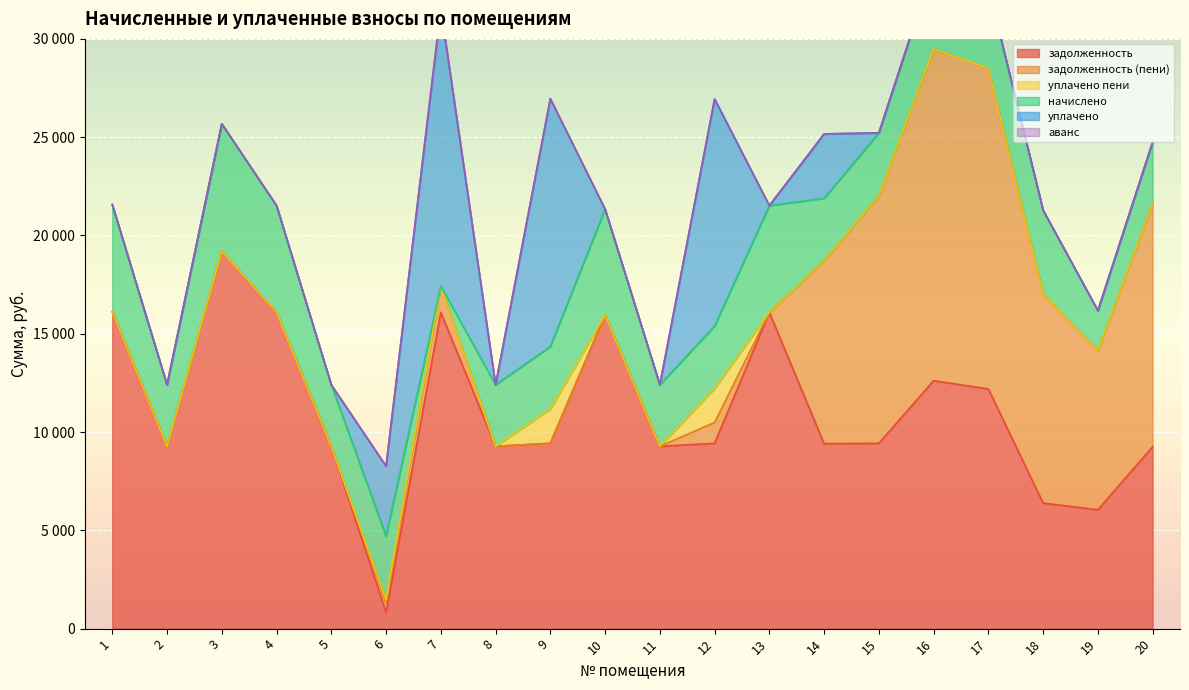

Rank the series by their maximum value, from lowest to highest.

аванс, уплачено пени, начислено, уплачено, задолженность (пени), задолженность